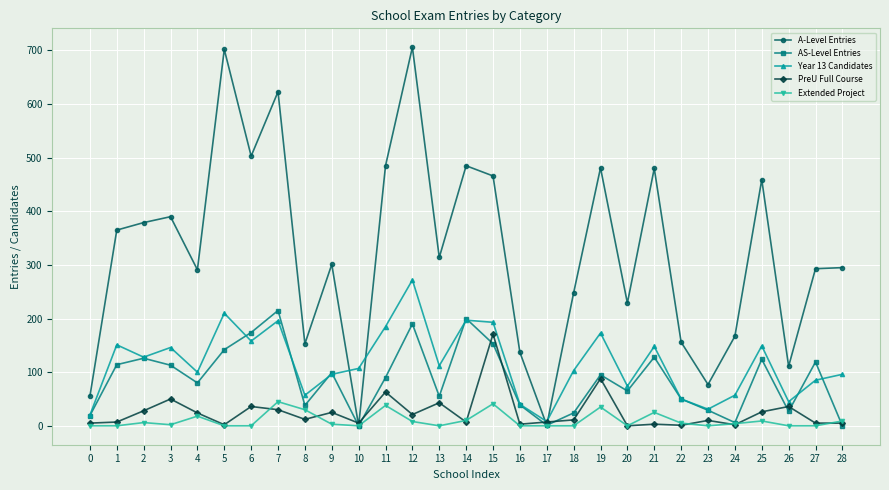

Which series changed the most between 7 and 10?

A-Level Entries